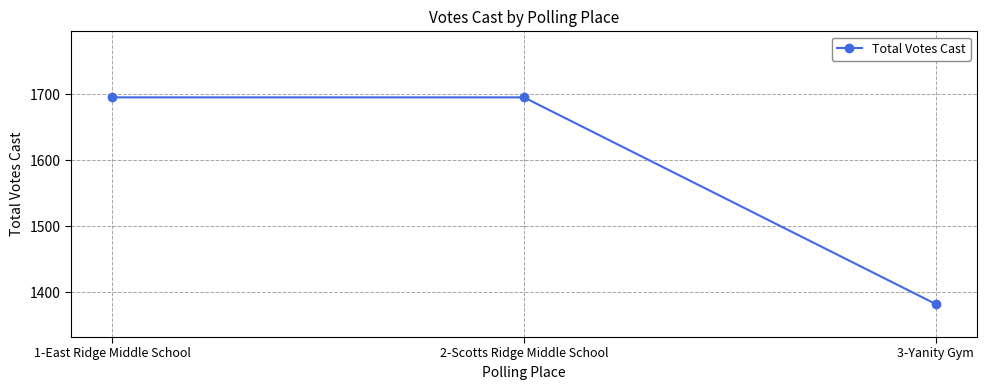

True or false: the data shows 1695 at 1-East Ridge Middle School.

True